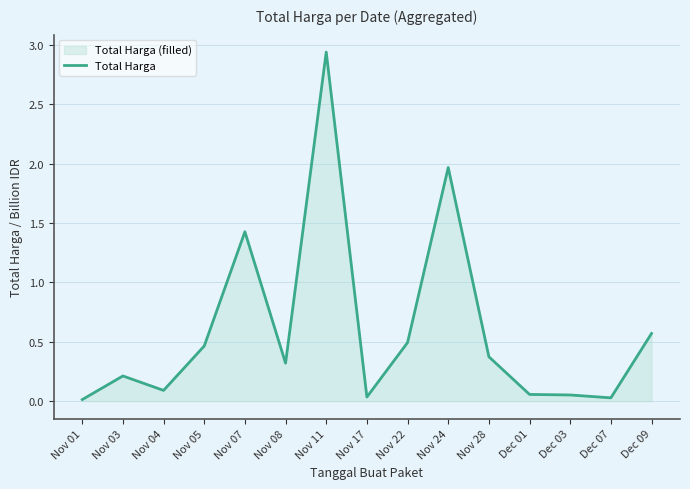

Where is the data nearest to the value 1?

Nov 07